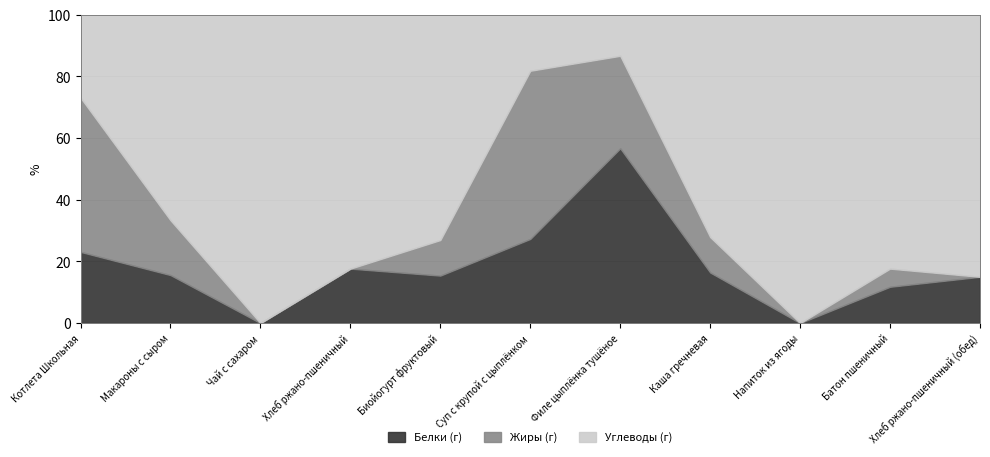

Does the chart have visible grid lines?

Yes